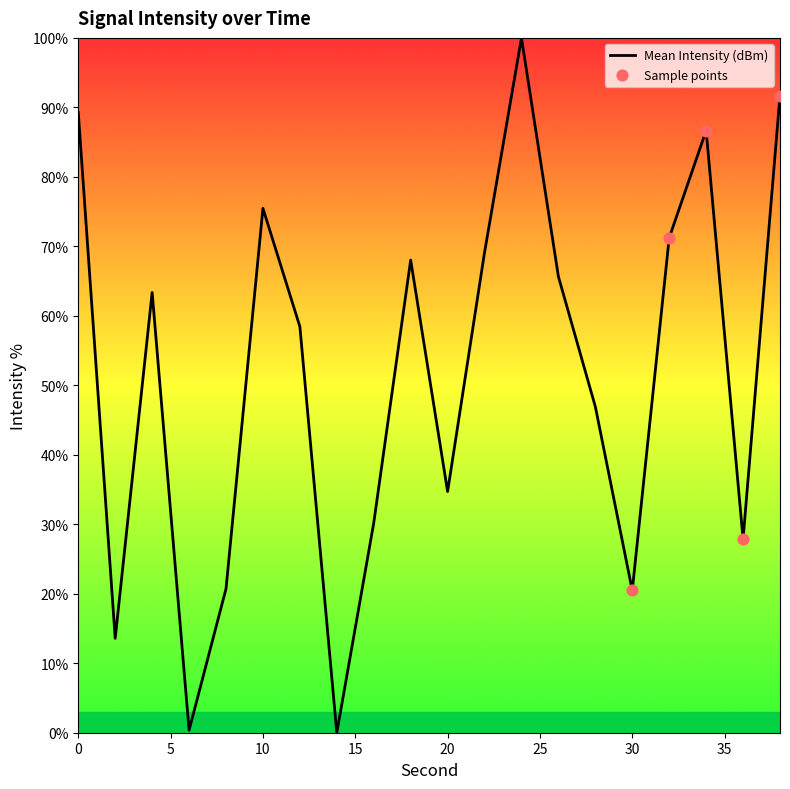

What is the difference between the maximum and minimum values?

100.0